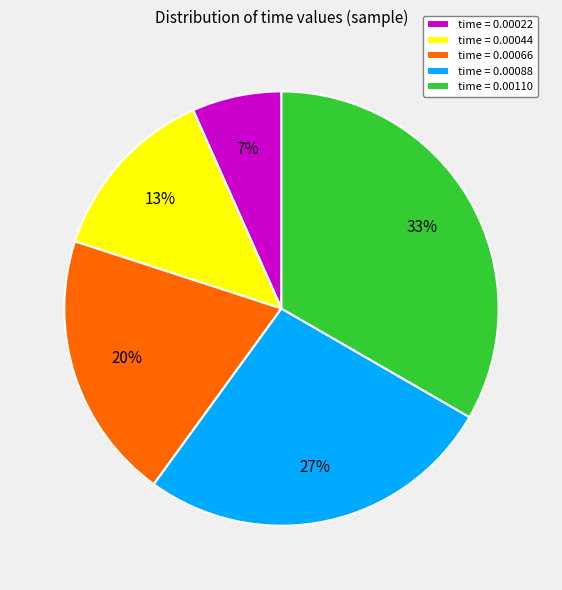

Is there any slice that represents more than half of the pie?

No